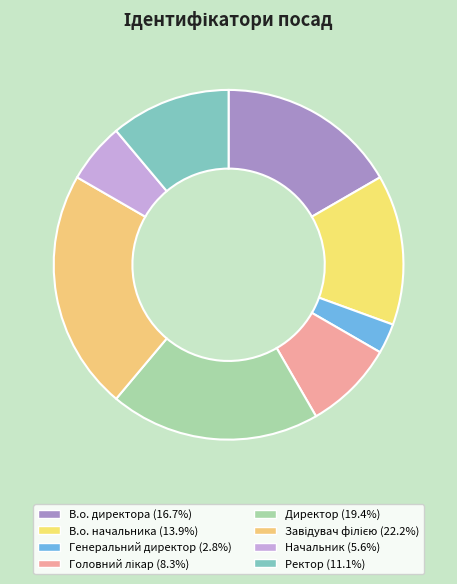

Combined, do В.о. начальника and Директор account for over 50%?

No